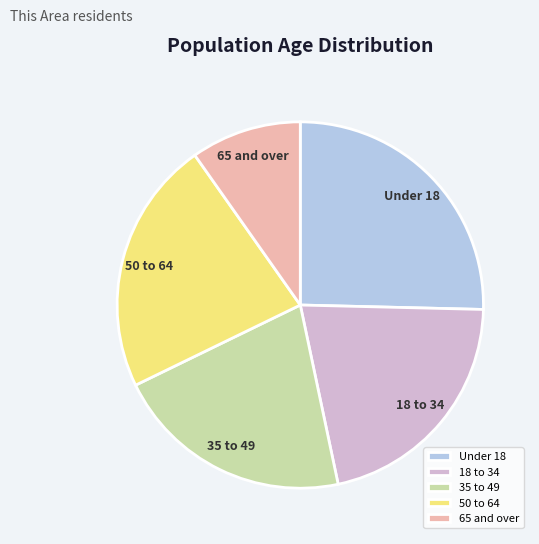

Is Under 18 the majority of the pie?

No